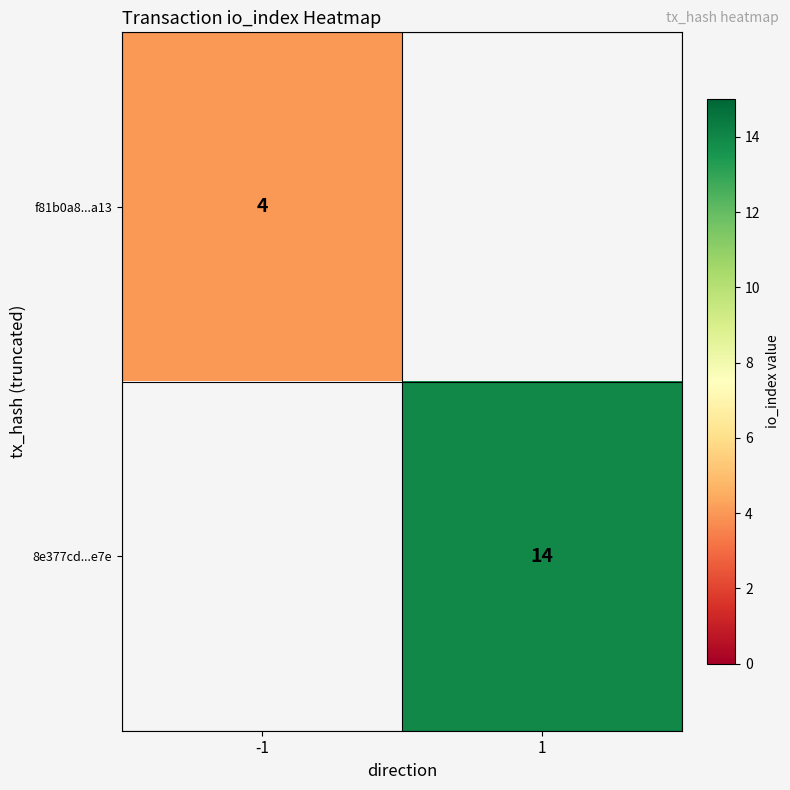

Between -1 and 1, which is larger?

1